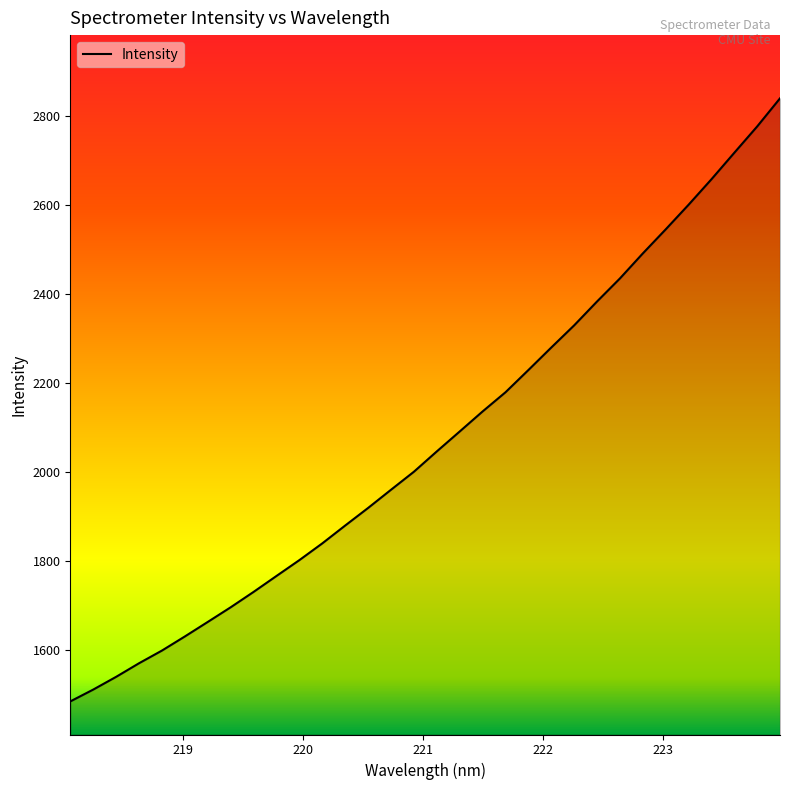

What is the difference between the maximum and minimum values?

1354.2